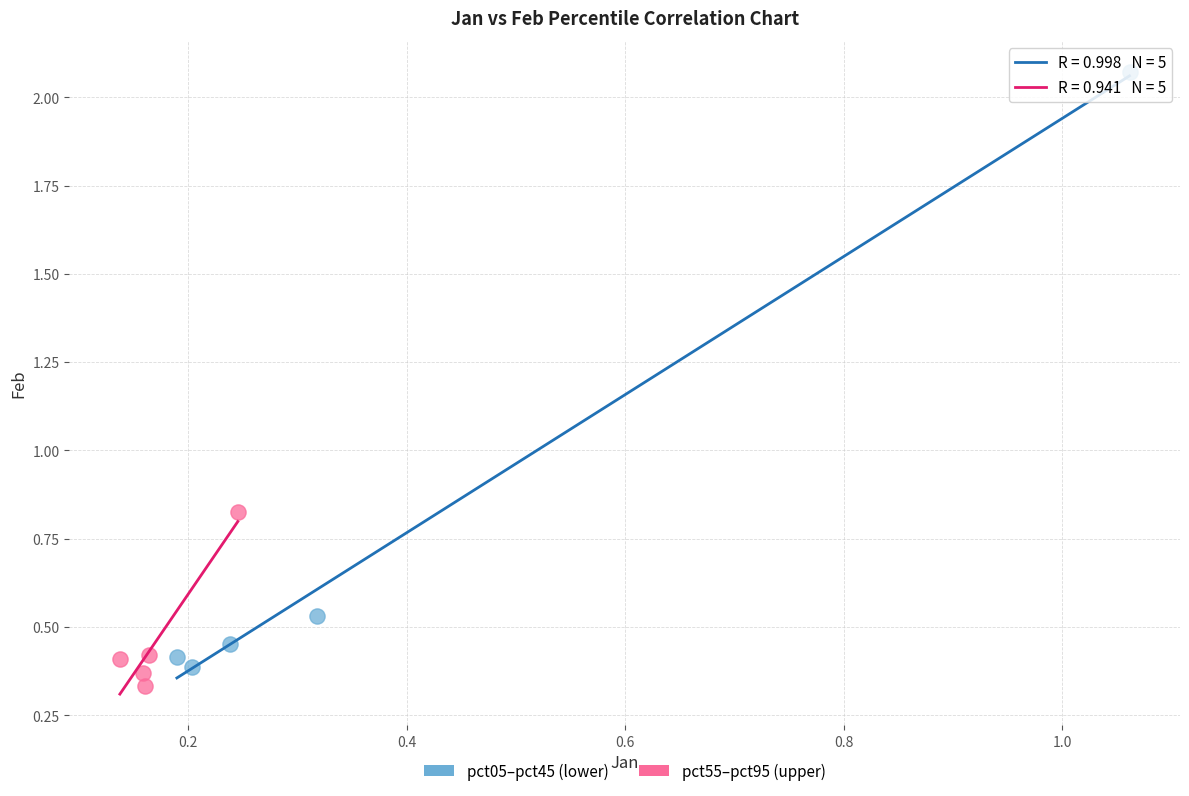

Which series has the largest Y range (max minus min)?

pct05–pct45 (lower)